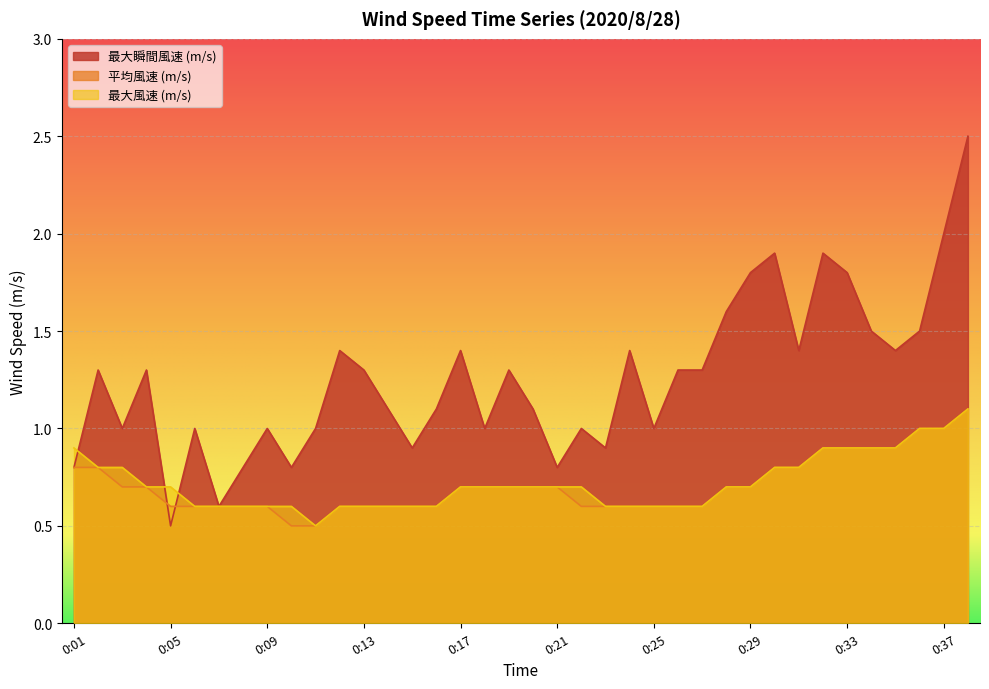

What is the average value of the 最大風速 (m/s) series?

0.7